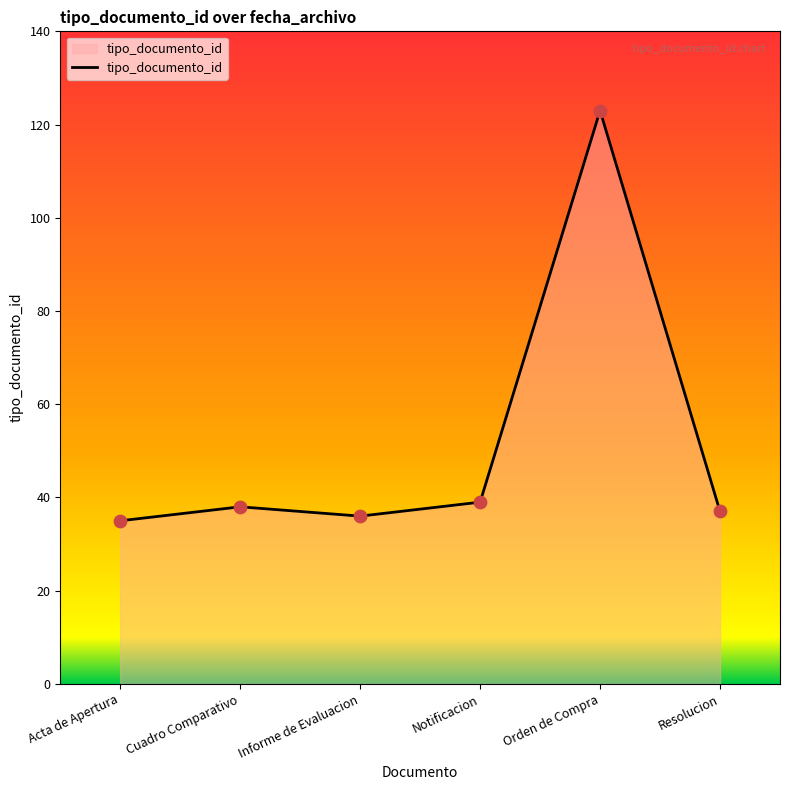

Approximately how many times larger is the value at Acta de Apertura compared to Cuadro Comparativo?

0.9